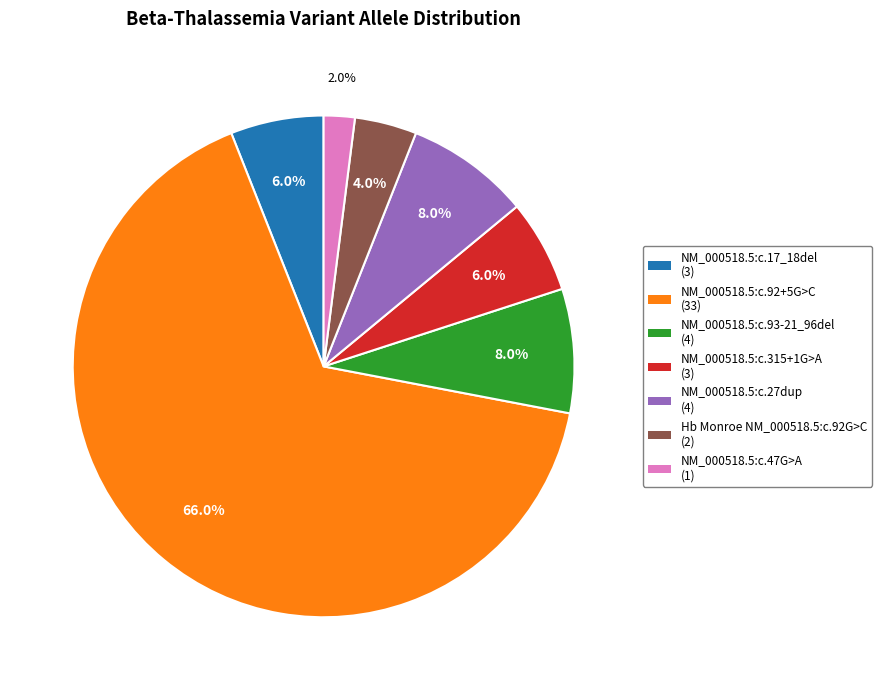

Combined, do NM_000518.5:c.47G>A and NM_000518.5:c.92+5G>C account for over 50%?

Yes